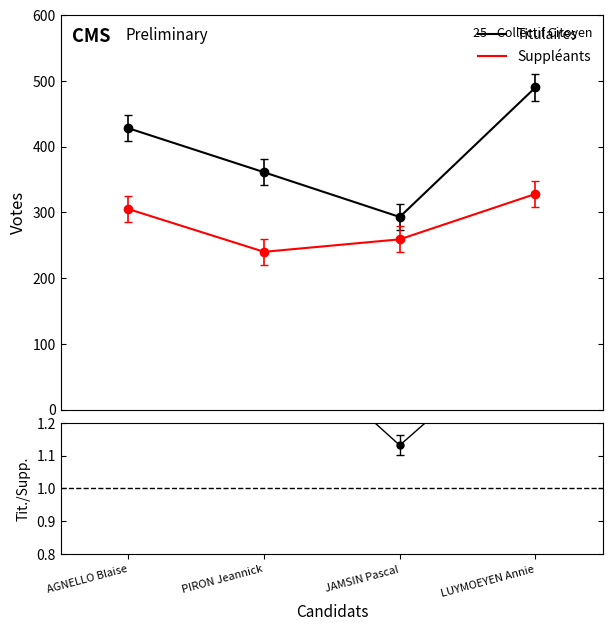

Between PIRON Jeannick and AGNELLO Blaise, which is larger?

AGNELLO Blaise